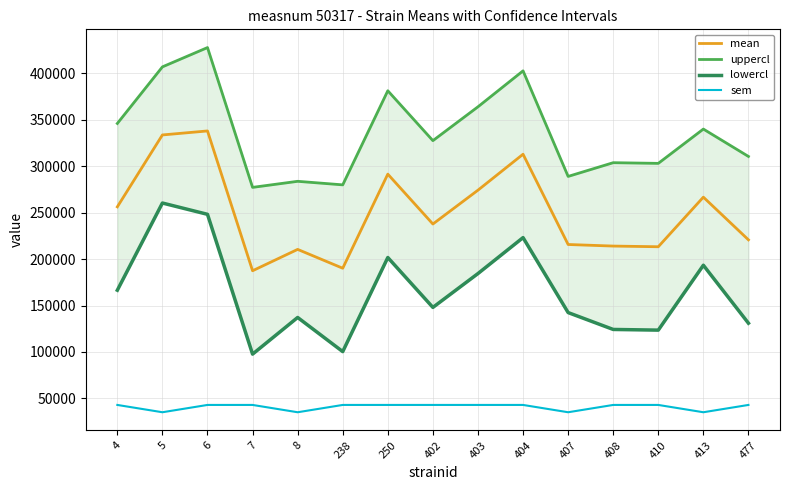

Rank the series by their average value, from highest to lowest.

uppercl, mean, lowercl, sem